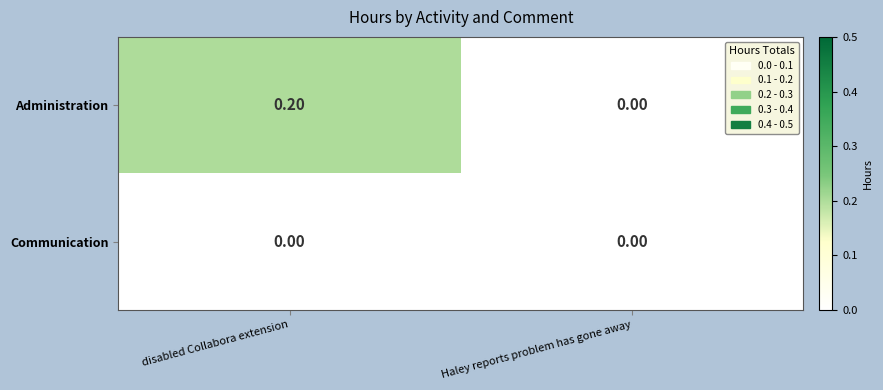

Which series has the largest range (max minus min)?

Administration